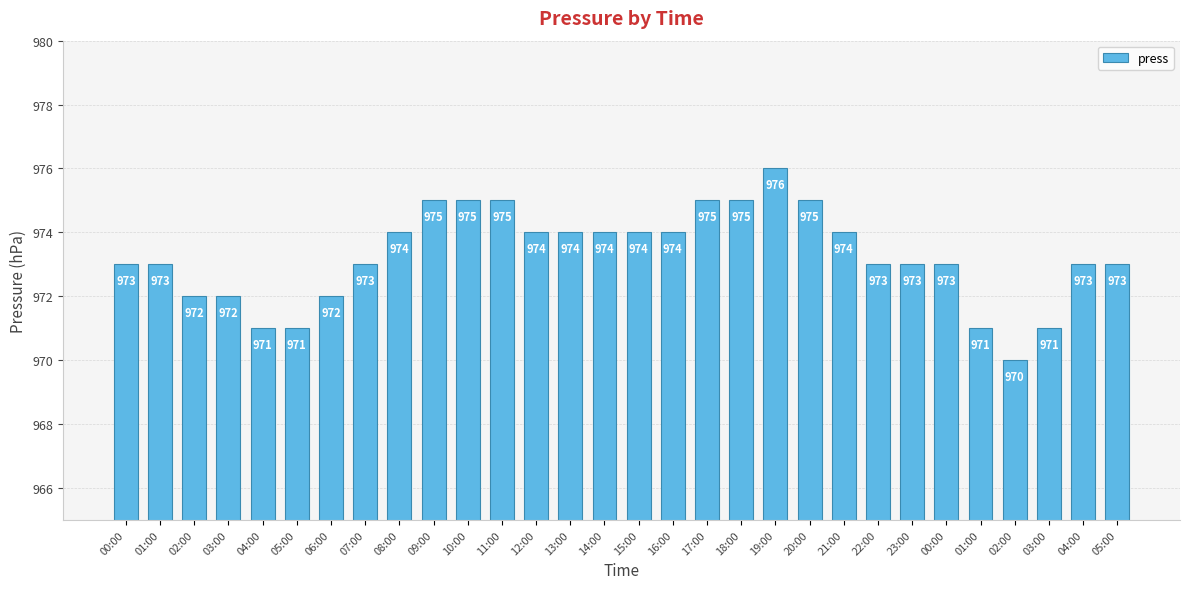

How many data points are less than 973?

8